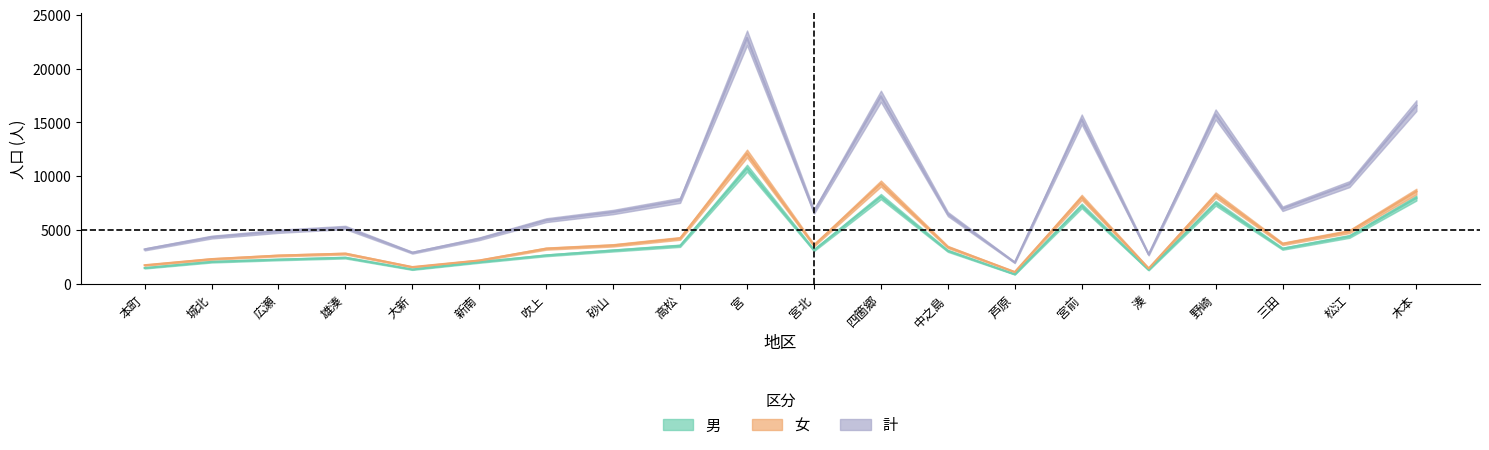

Which series has the largest total across all categories?

計